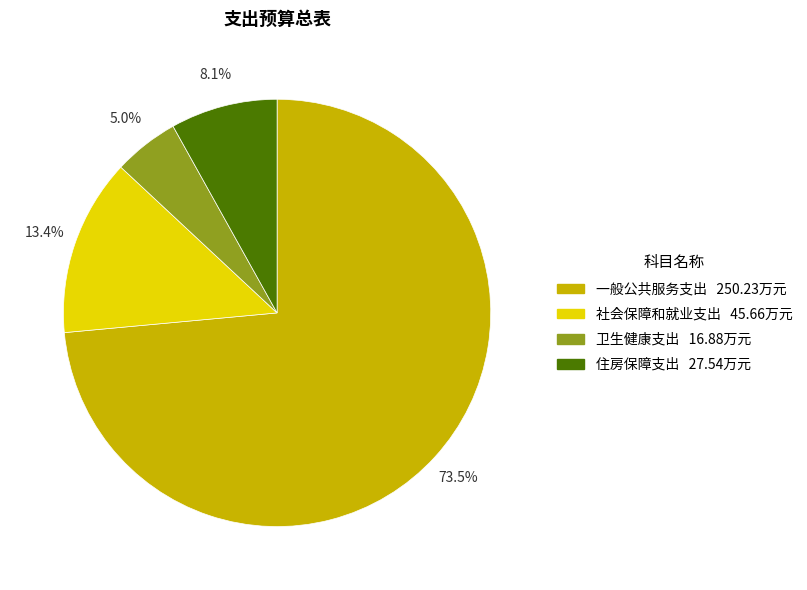

Which slice is the smallest?

卫生健康支出